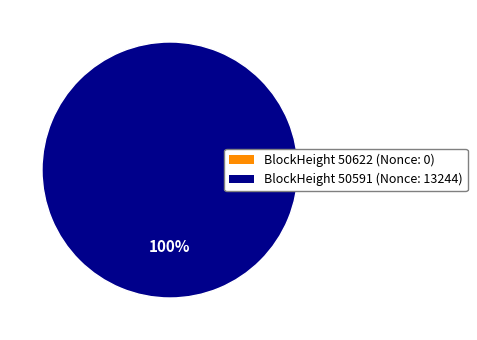

Is the sum of 50591 and 50622 greater than half?

Yes